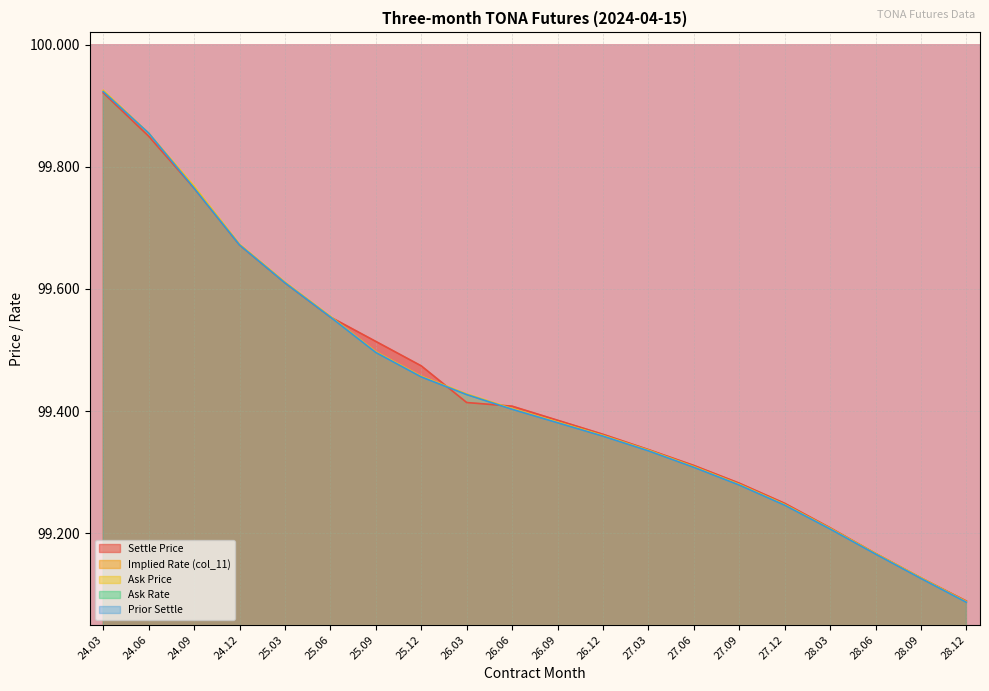

At which label is Ask Rate closest to 0?

24.03